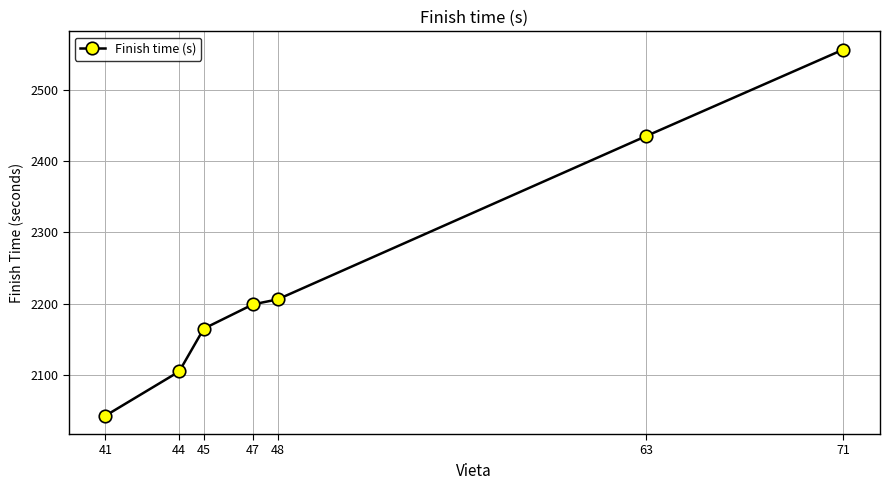

Between 41 and 47, which is larger?

47